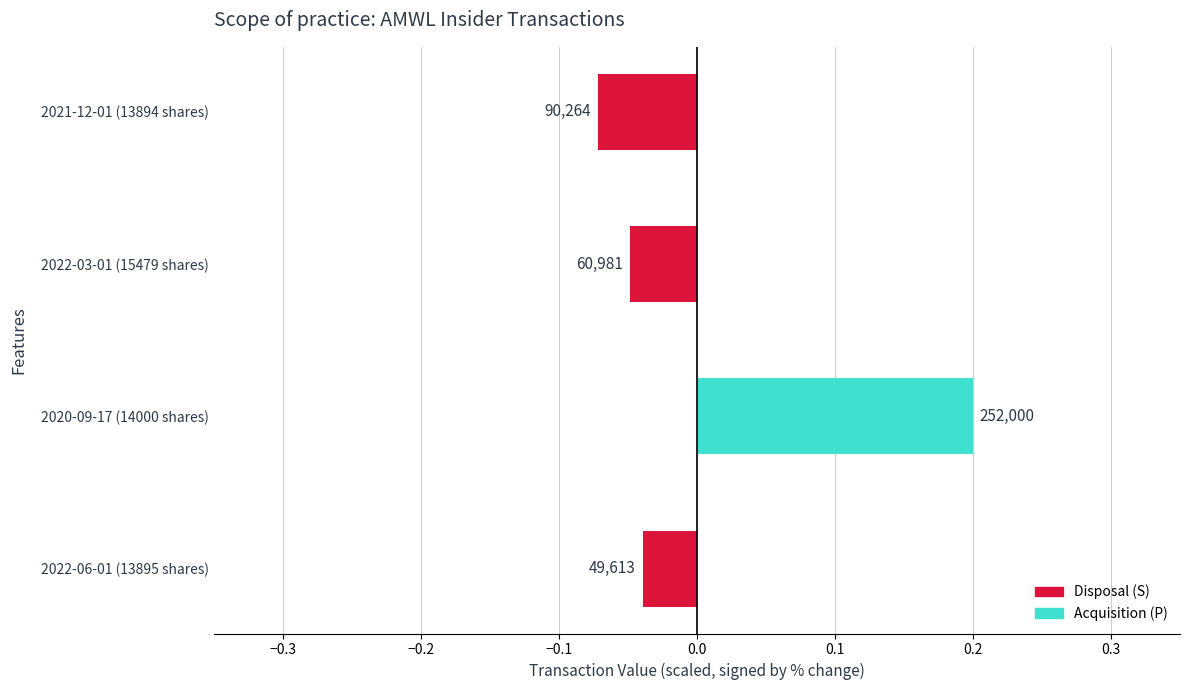

Are the bars horizontal?

Yes